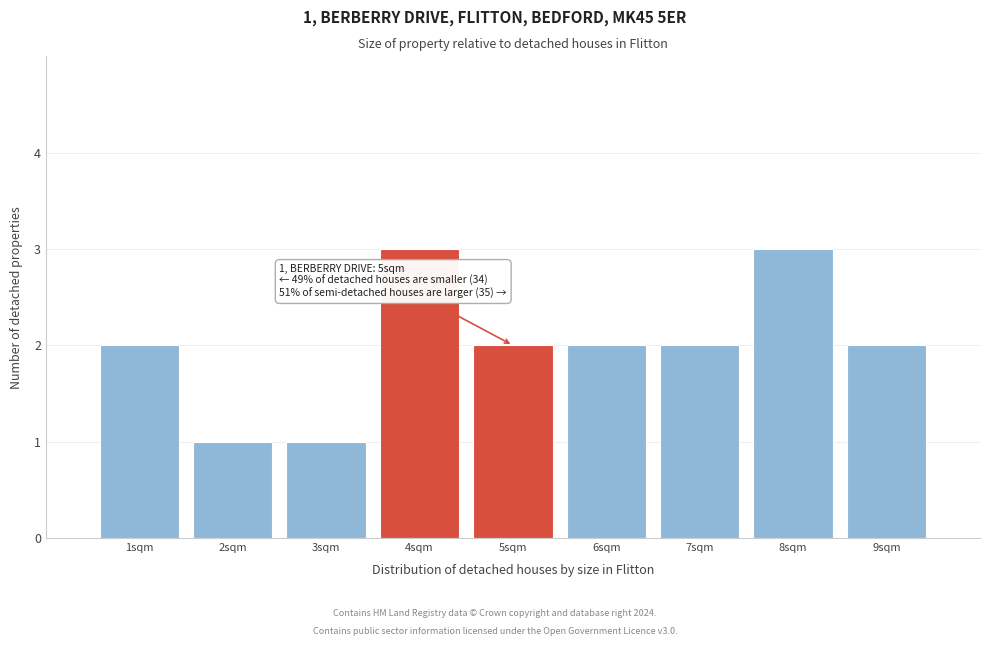

Reading left to right, what are all the values shown in this chart?

2	1	1	3	2	2	2	3	2